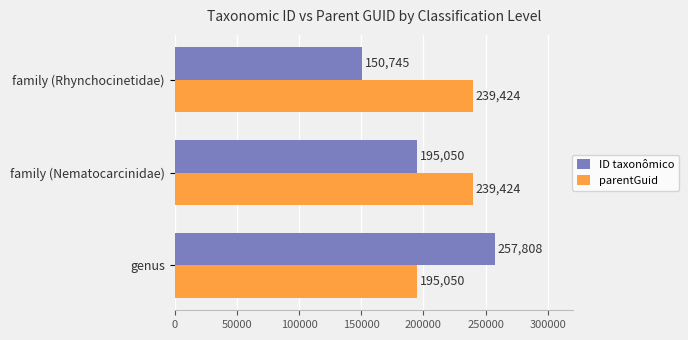

How many series are shown in this chart?

2